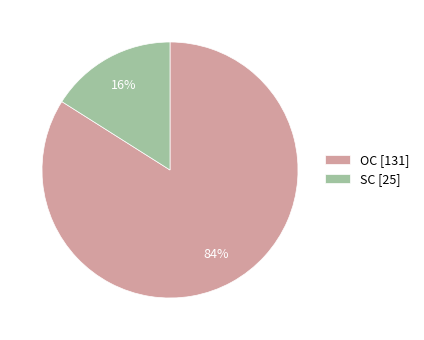

To the nearest percent, what percentage of the pie is SC?

16%